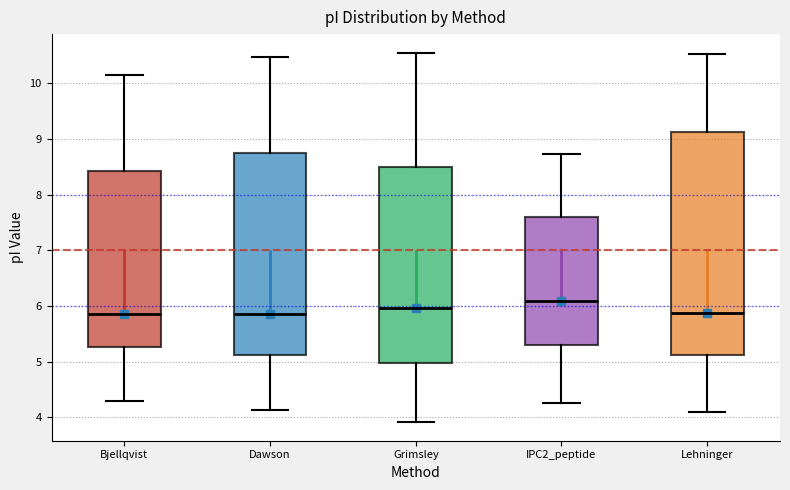

Reading left to right, transcribe this box plot: for each box, give where its median line is, the range the box spans, and where its two whiskers end, as read against the y-axis. The values are not printed on the chart, so give them approximately, as read against the axis.

Bjellqvist: median 5.9, box 5.3 to 8.4, whiskers 4.3 to 10.1
Dawson: median 5.9, box 5.1 to 8.7, whiskers 4.1 to 10.5
Grimsley: median 6.0, box 5.0 to 8.5, whiskers 3.9 to 10.6
IPC2_peptide: median 6.1, box 5.3 to 7.6, whiskers 4.3 to 8.7
Lehninger: median 5.9, box 5.1 to 9.1, whiskers 4.1 to 10.5